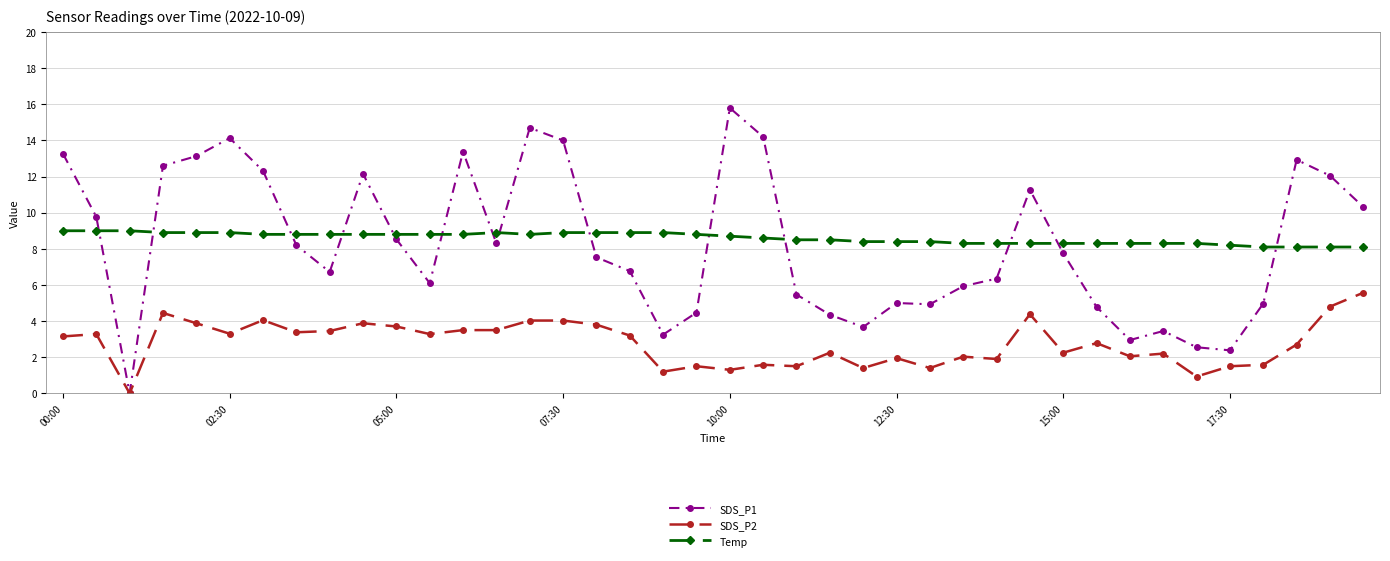

What is the difference between the second highest and second lowest values in the Temp series?

0.9